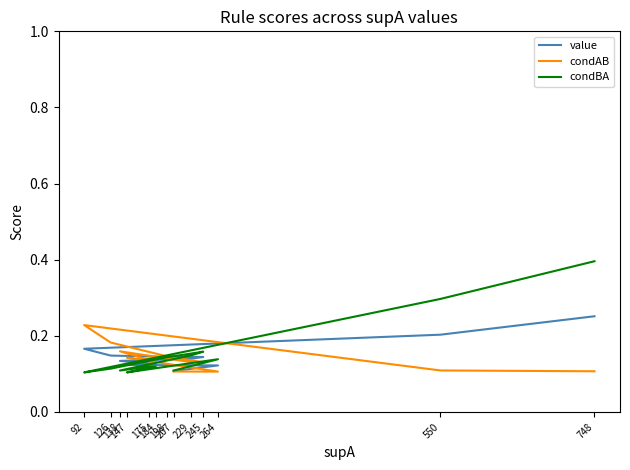

After their last crossing, which series has the higher values: value or condAB?

value